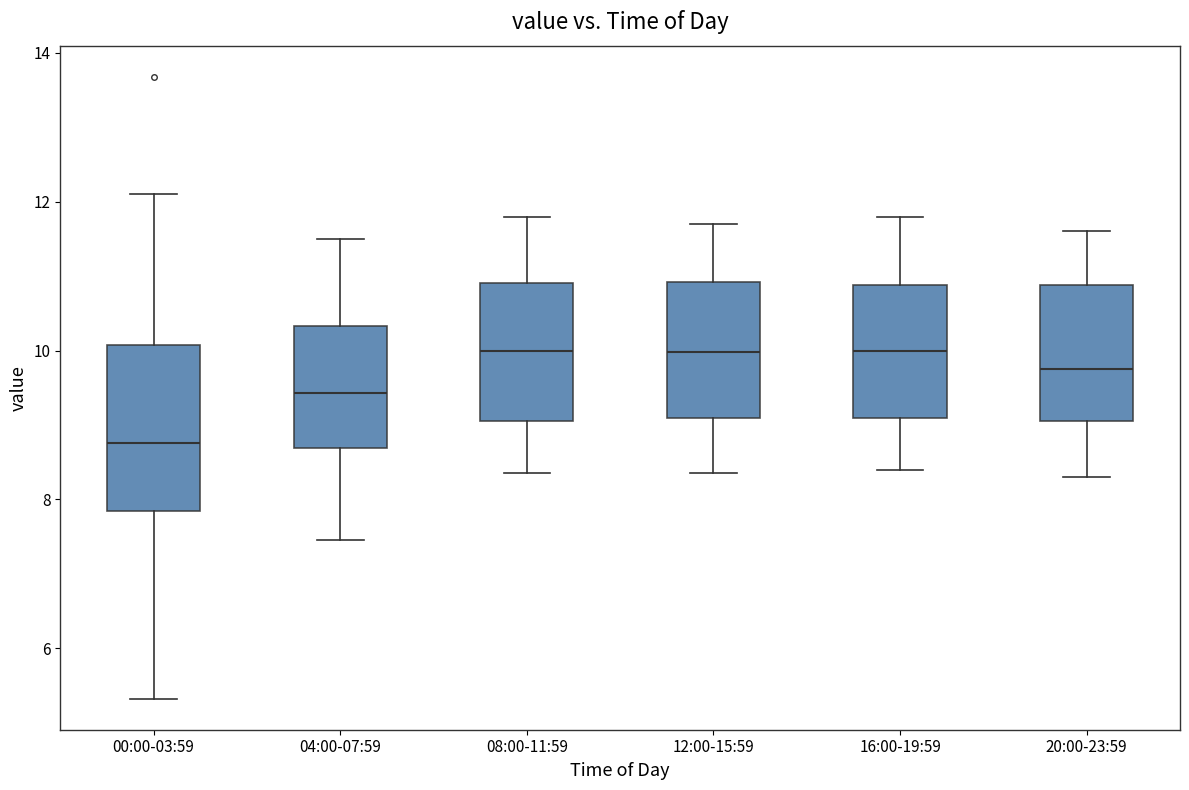

Where is the lower edge of the box for 00:00-03:59 on the y-axis? The values are not printed on the chart, so give them approximately, as read against the axis.

7.8